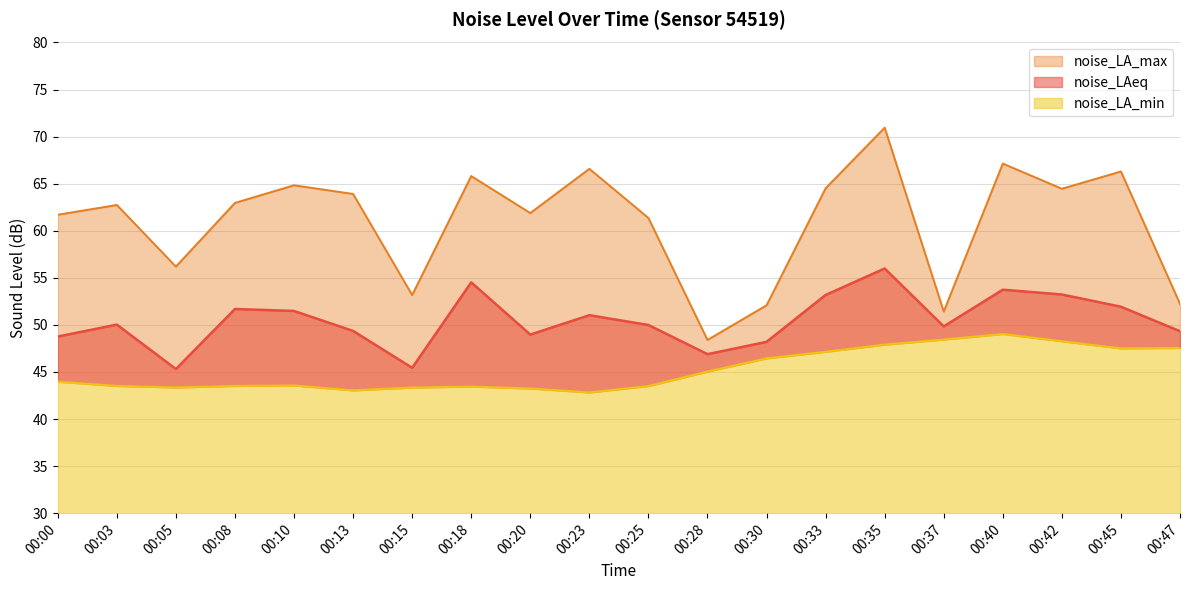

Which series has the largest total across all categories?

noise_LA_max